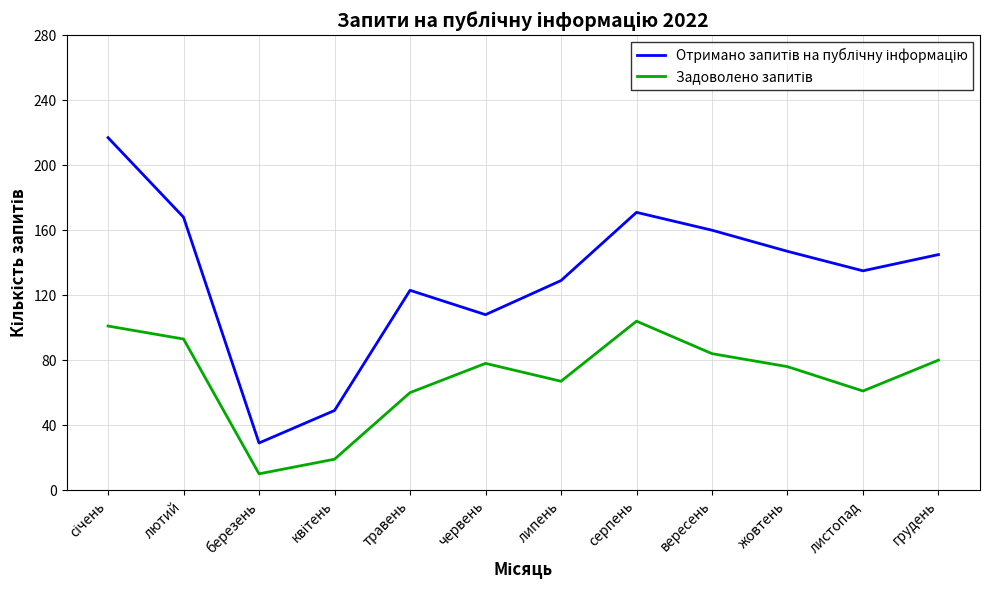

What is the difference between the highest and lowest values at червень?

30